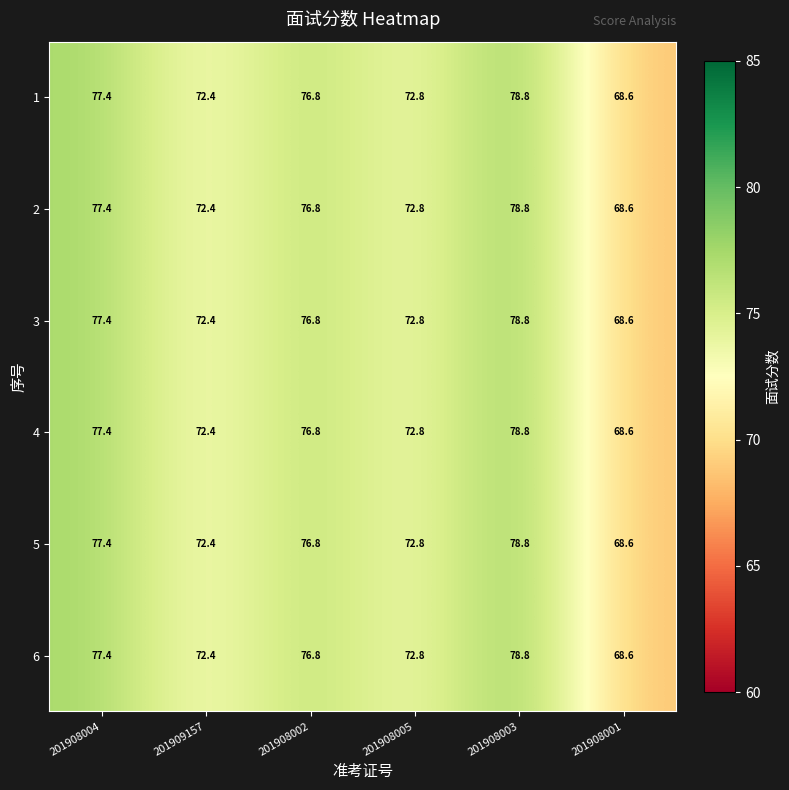

At which category is the sum across all series the highest?

201908003